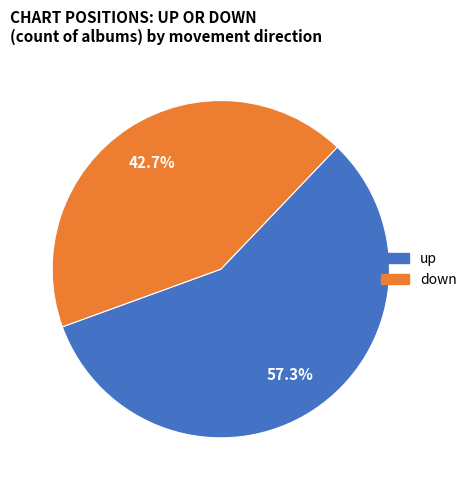

Combined, do down and up account for over 50%?

Yes